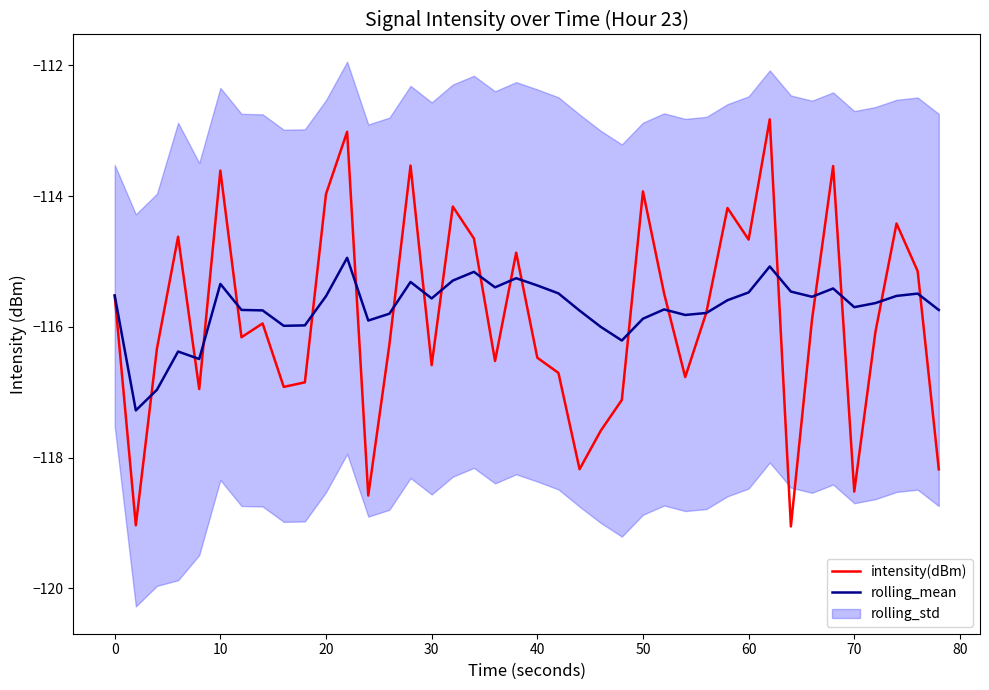

How many data points in rolling_mean are above -115?

1